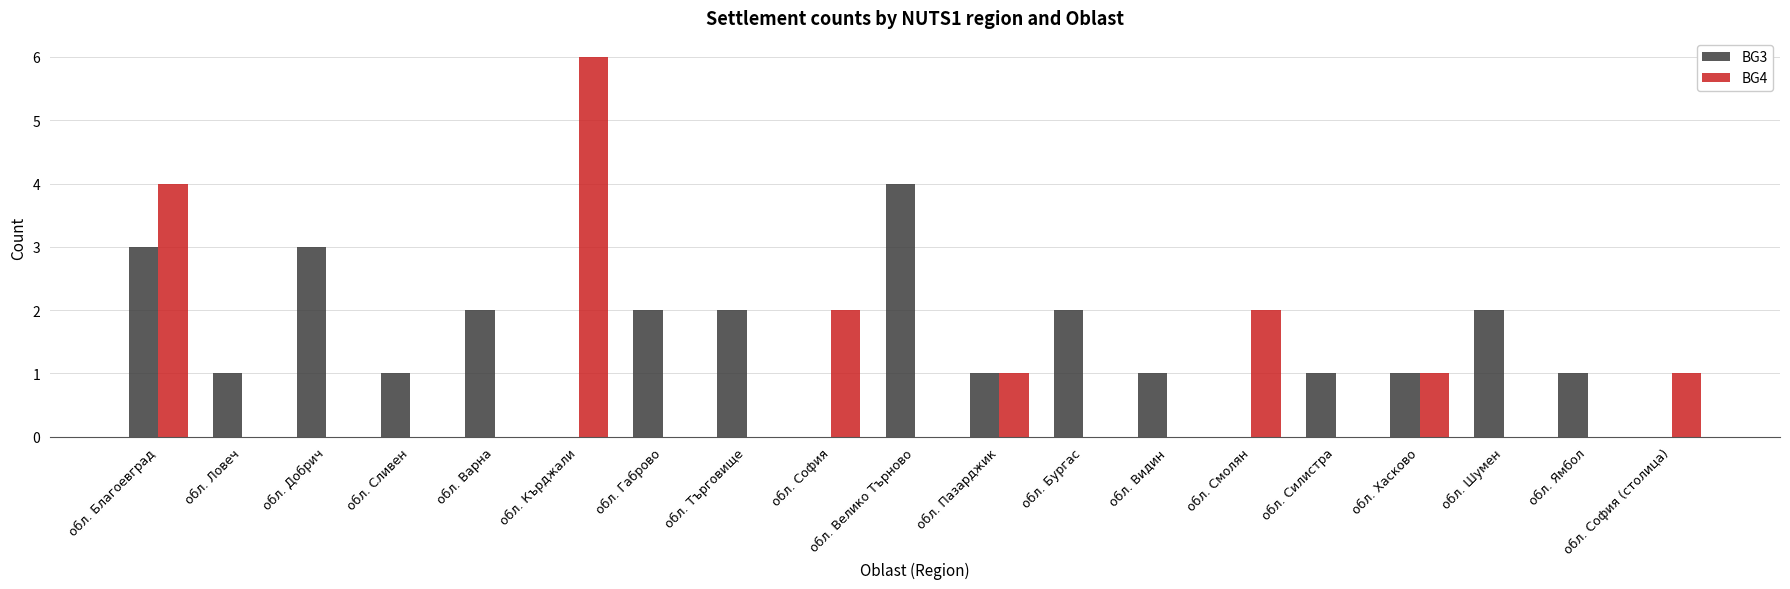

Which series has the largest total across all categories?

BG3